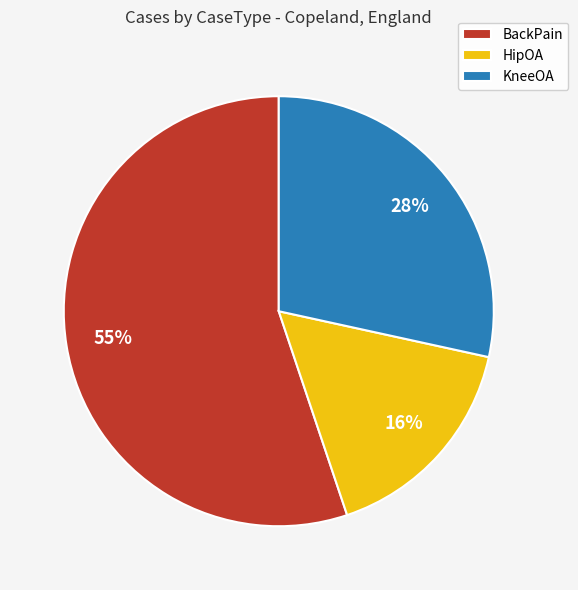

Do BackPain and HipOA together represent more than half of the pie?

Yes